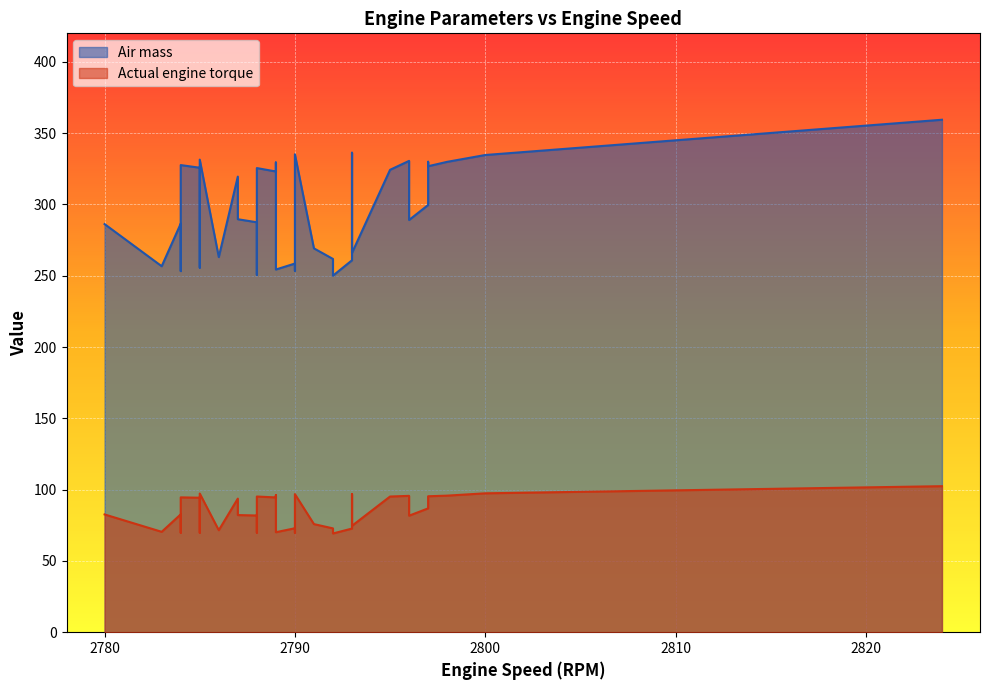

True or false: Air mass and Actual engine torque cross at least once.

False